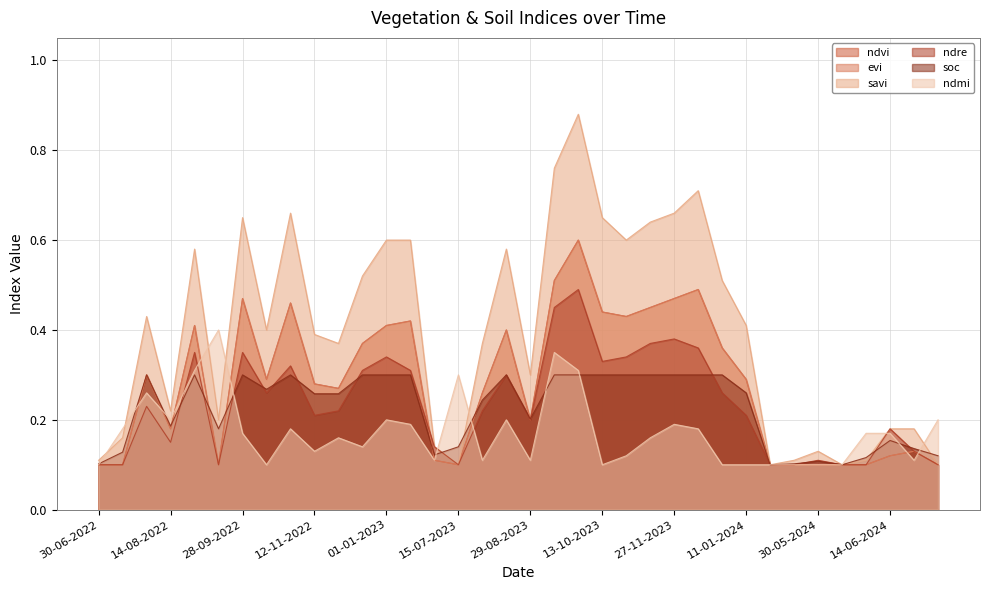

Between 27-11-2023 and 29-08-2023, which is larger?

27-11-2023